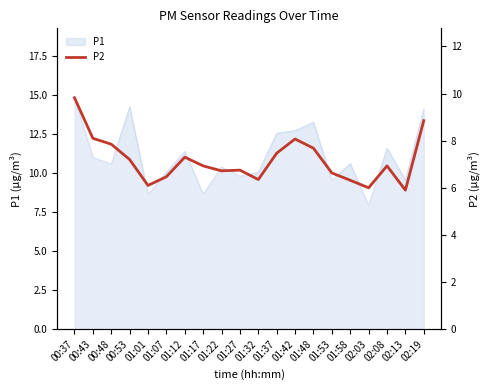

Reading right to left, extract all data points from this chart.

02:19=8.8	02:13=5.9	02:08=6.9	02:03=6.0	01:58=6.3	01:53=6.6	01:48=7.7	01:42=8.1	01:37=7.5	01:32=6.3	01:27=6.8	01:22=6.7	01:17=6.9	01:12=7.3	01:07=6.5	01:01=6.1	00:53=7.2	00:48=7.8	00:43=8.1	00:37=9.8